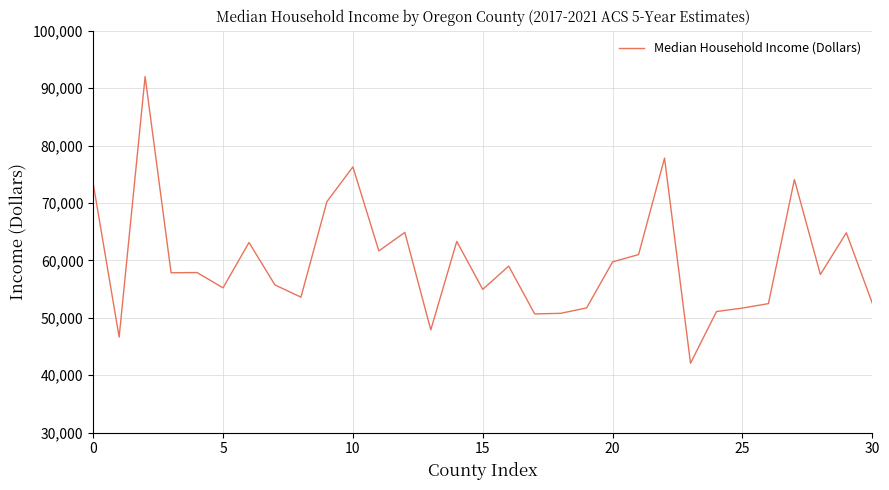

What is the greatest value displayed?

92025